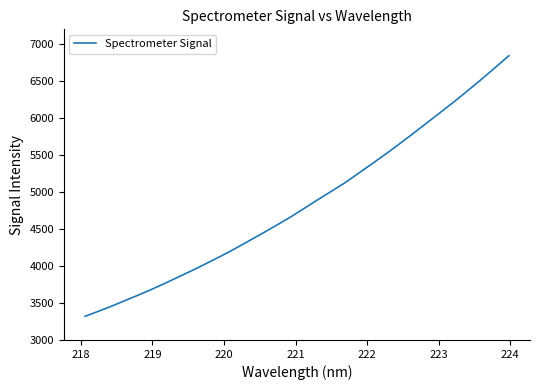

What is the difference between the maximum and minimum values?

3523.2